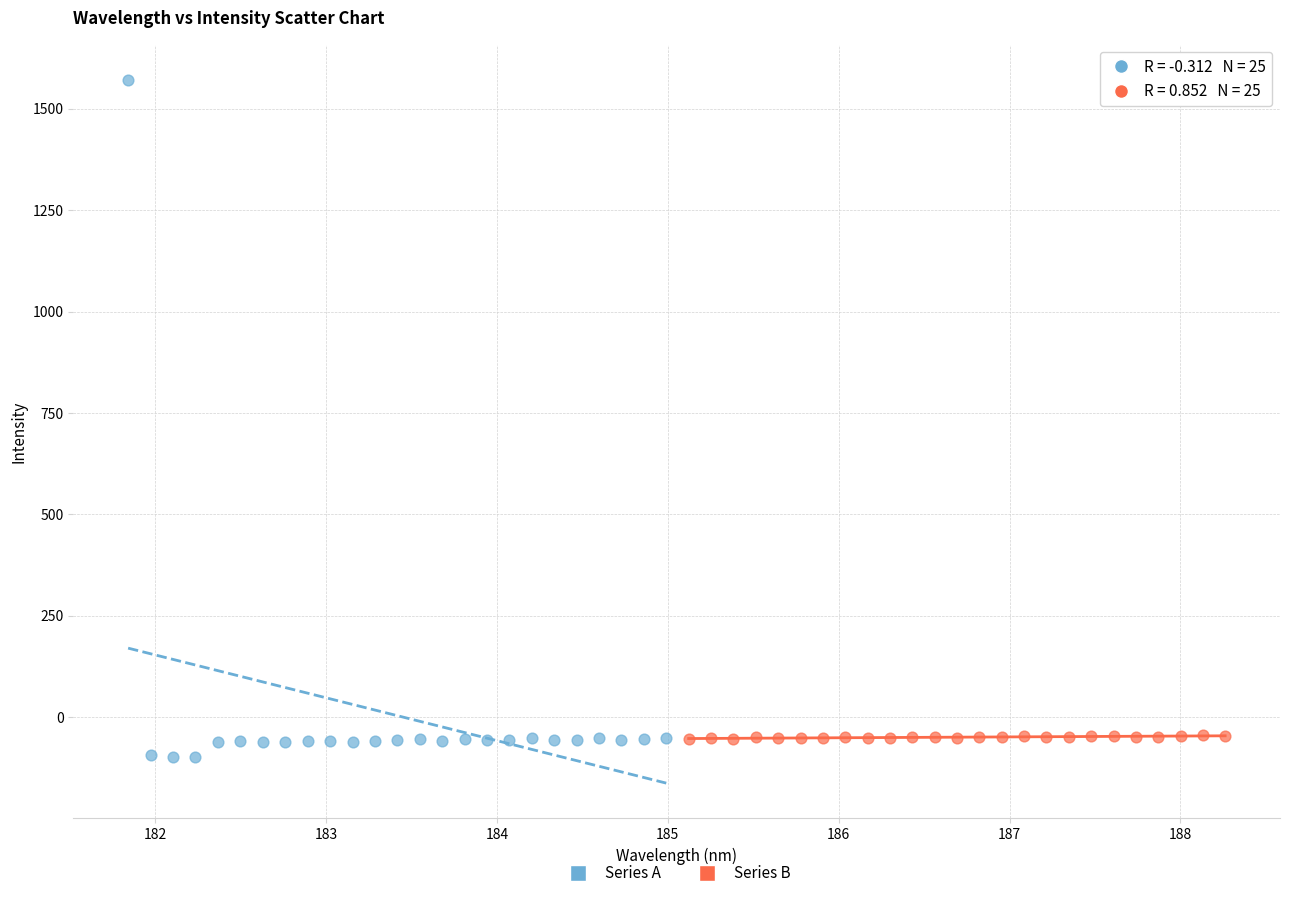

Which series reaches the minimum Y coordinate?

Series A